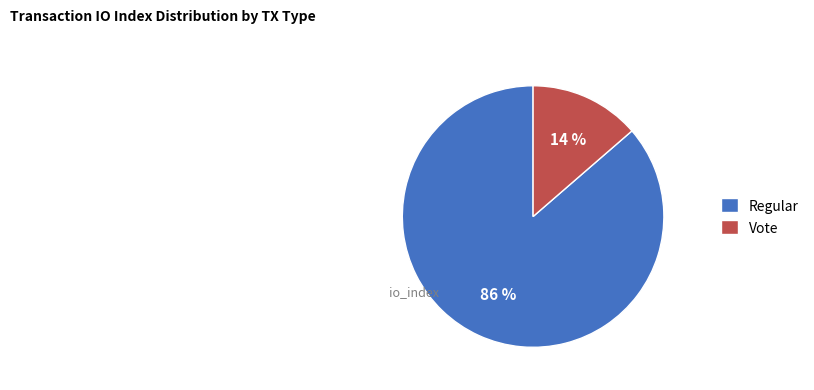

Rank the categories by value from lowest to highest.

Vote, Regular